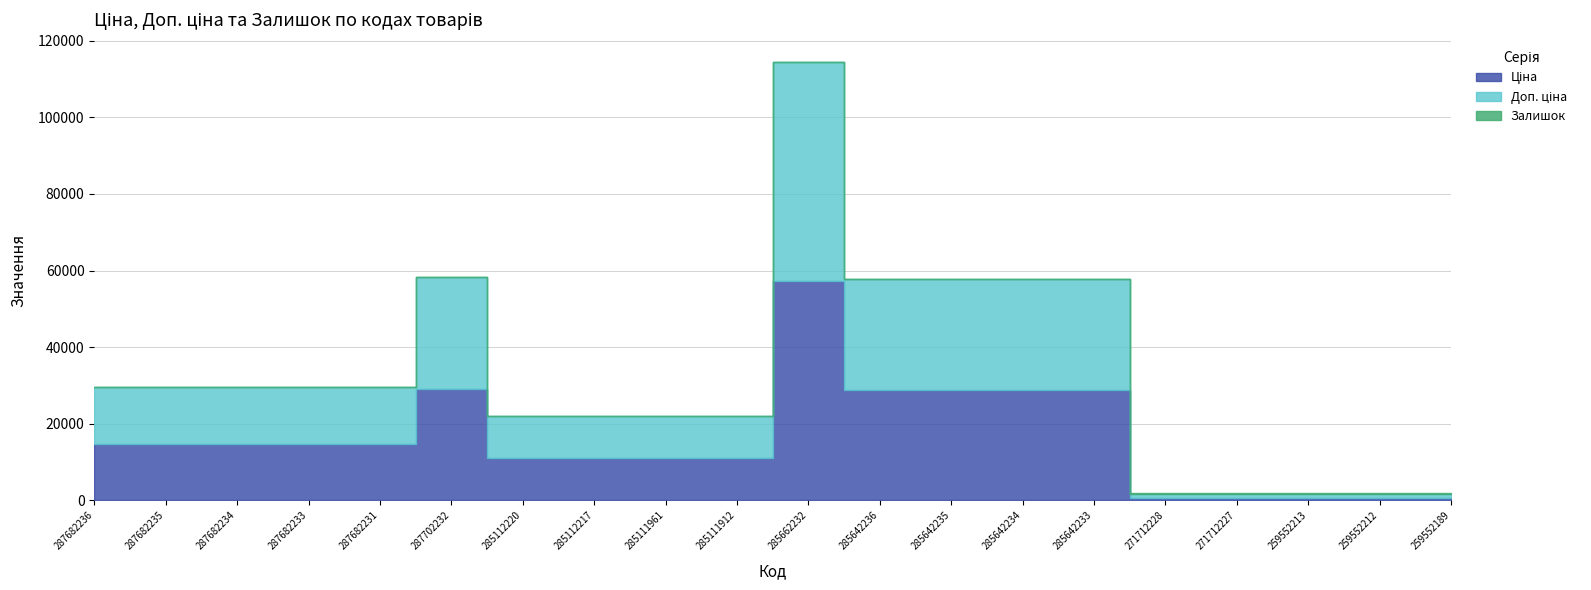

What are all the series names shown in the legend?

Ціна, Доп. ціна, Залишок